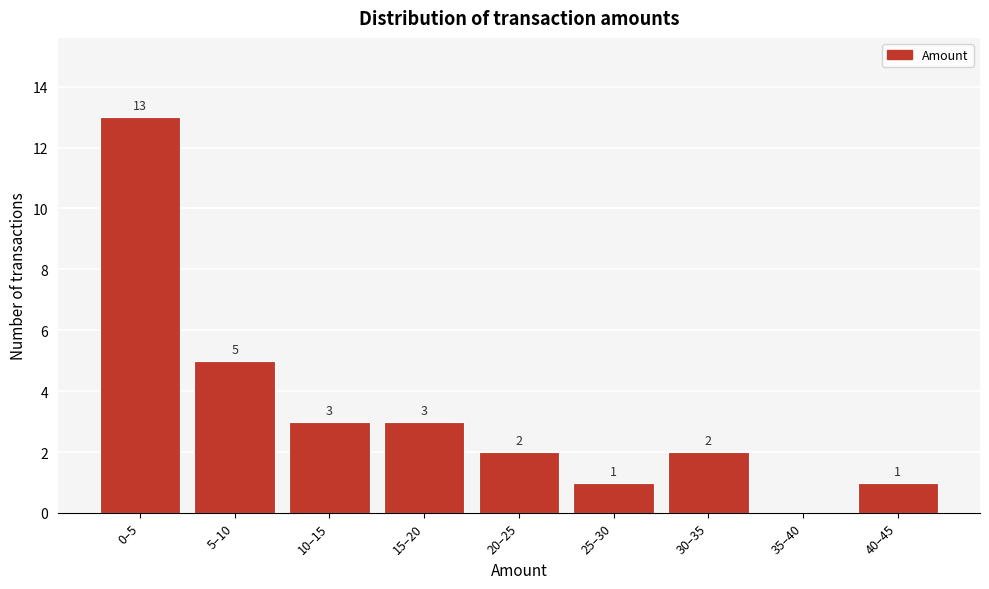

Reading left to right, what are all the values shown in this chart?

0–5=13	5–10=5	10–15=3	15–20=3	20–25=2	25–30=1	30–35=2	35–40=0	40–45=1